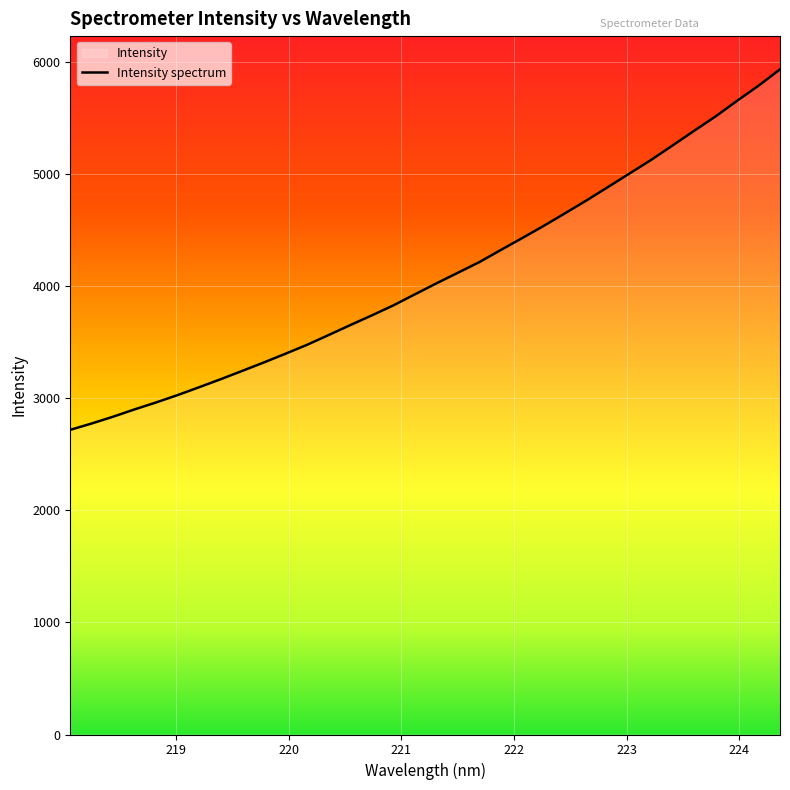

What is the smallest value displayed?

2718.0